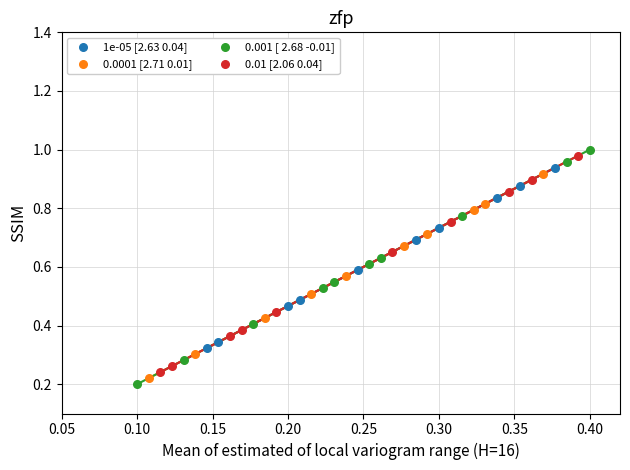

Which series reaches the minimum Y coordinate?

0.001 [ 2.68 -0.01]